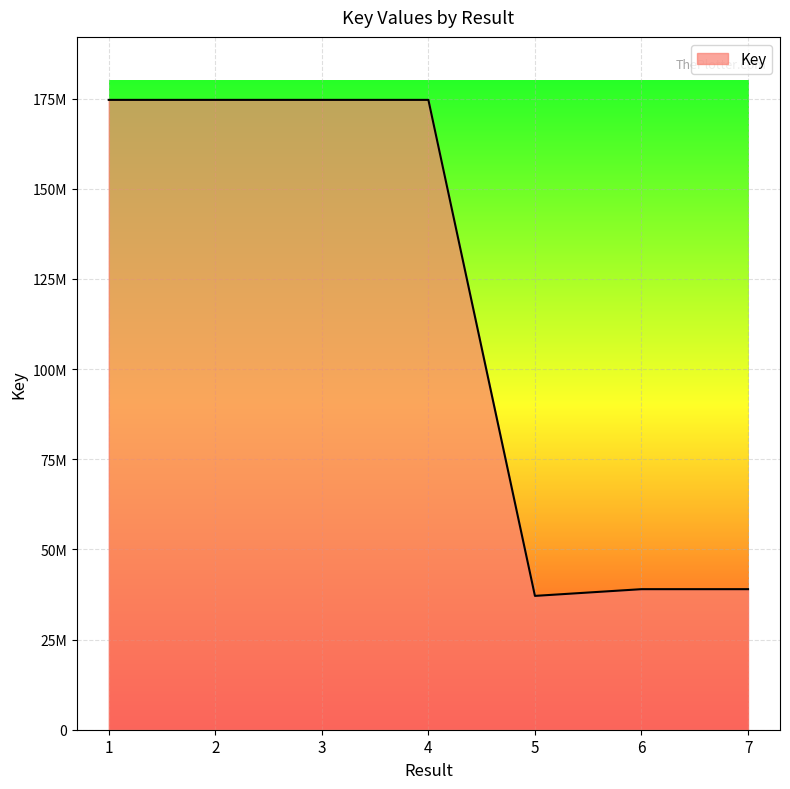

Approximately how many times larger is the value at 3 compared to 7?

4.5